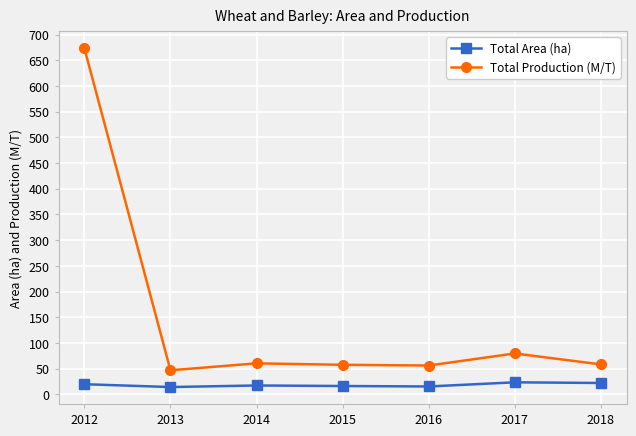

Does the chart have visible grid lines?

Yes